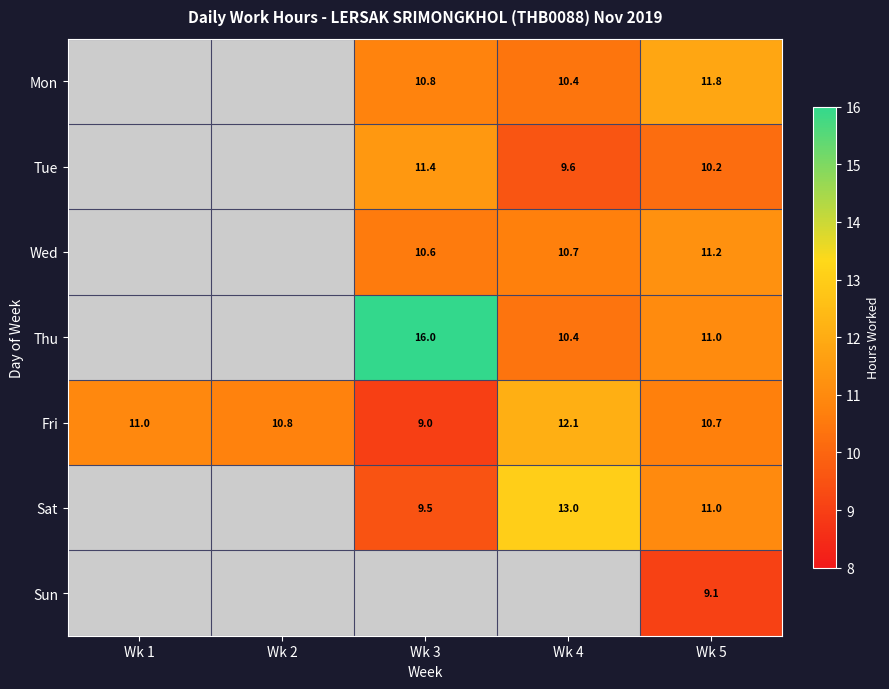

What value does the Wed series have at Wk 4?

10.7